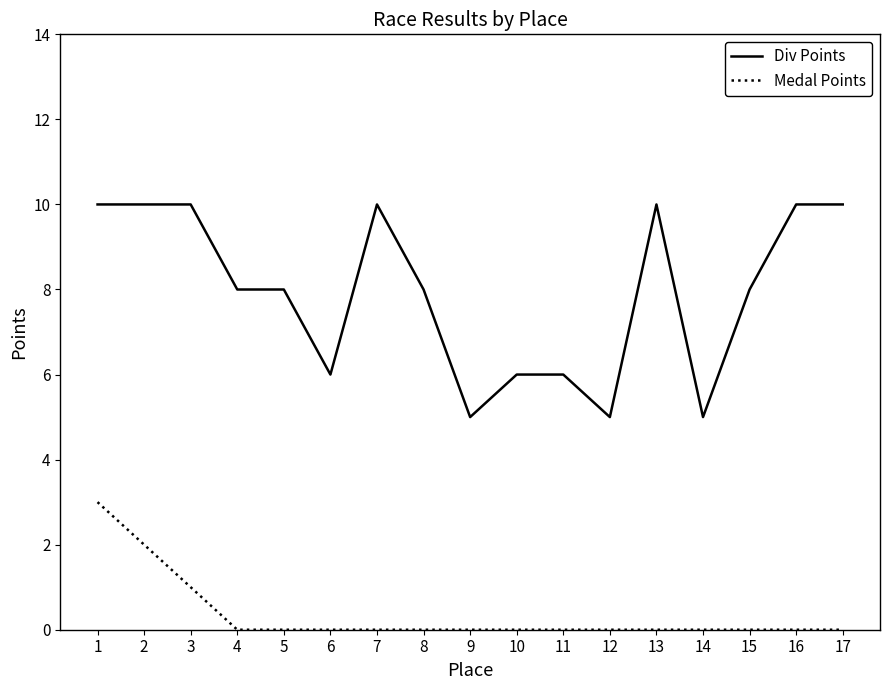

How many lines are shown in the chart?

2